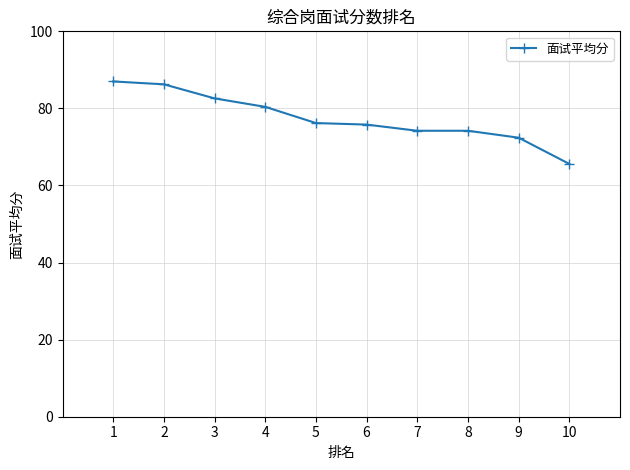

Between 10 and 5, which is larger?

5